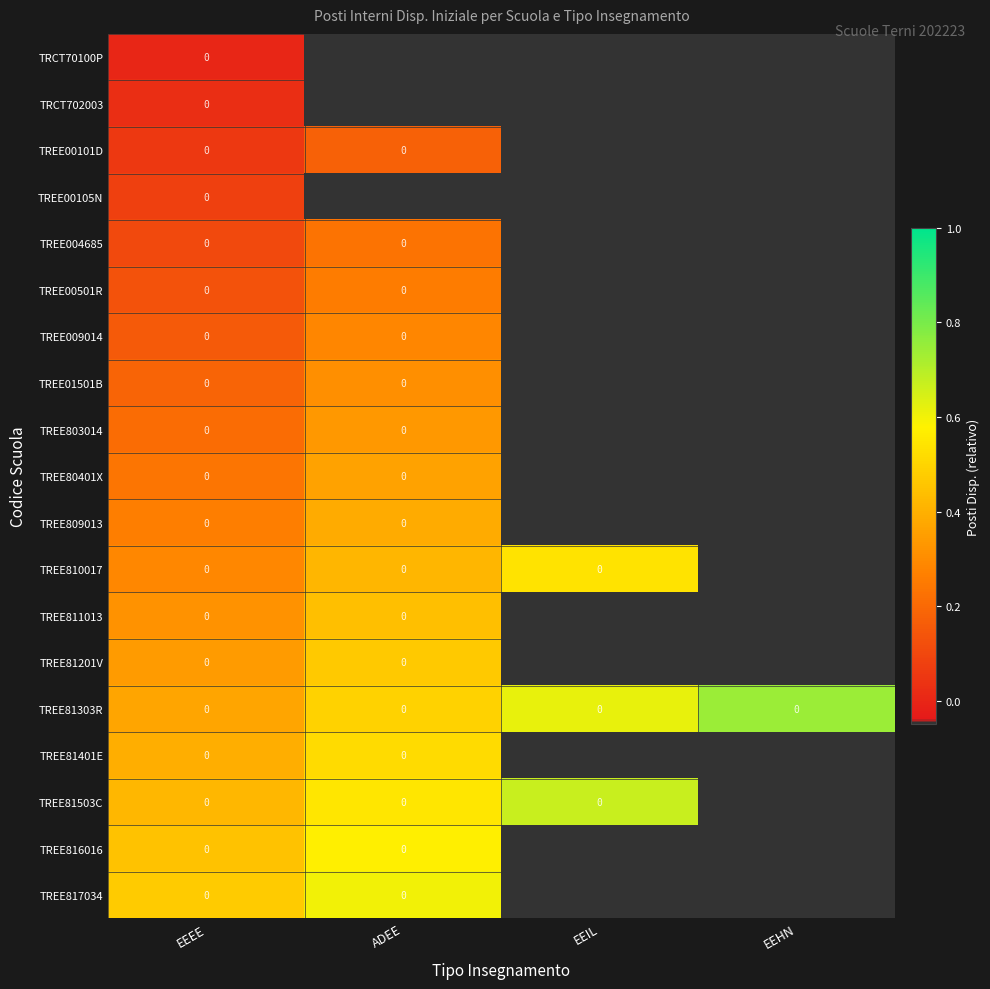

True or false: TREE811013 has a value of 0.1 at ADEE.

False